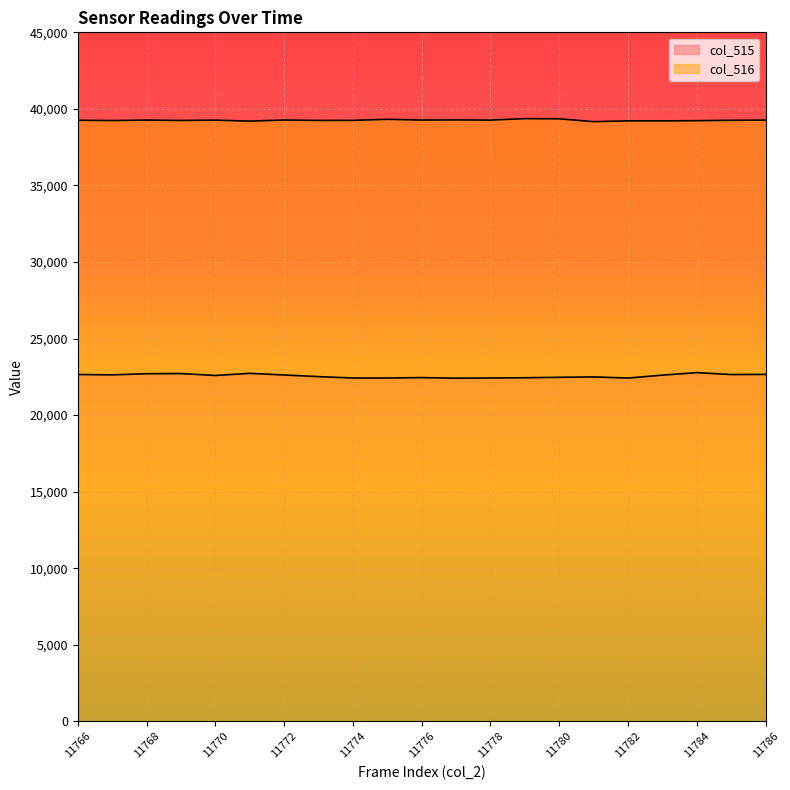

At which label is col_516 closest to 39264?

11770